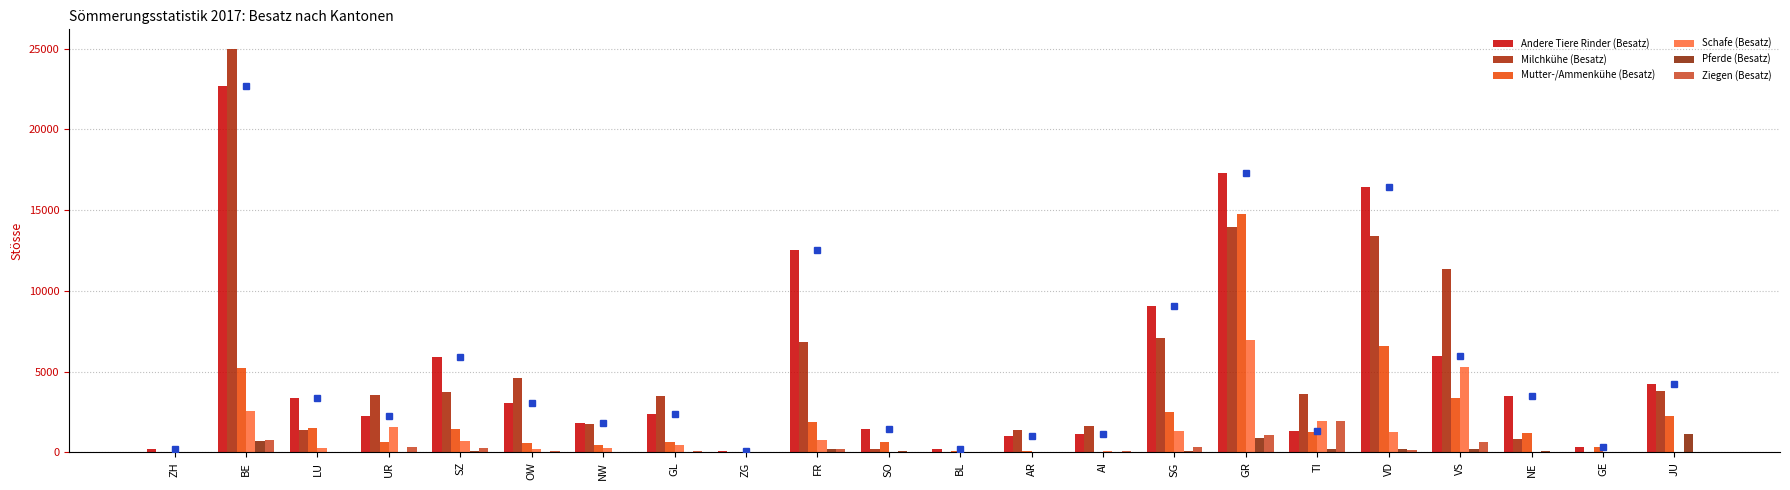

Which label corresponds to the largest value in the chart?

BE